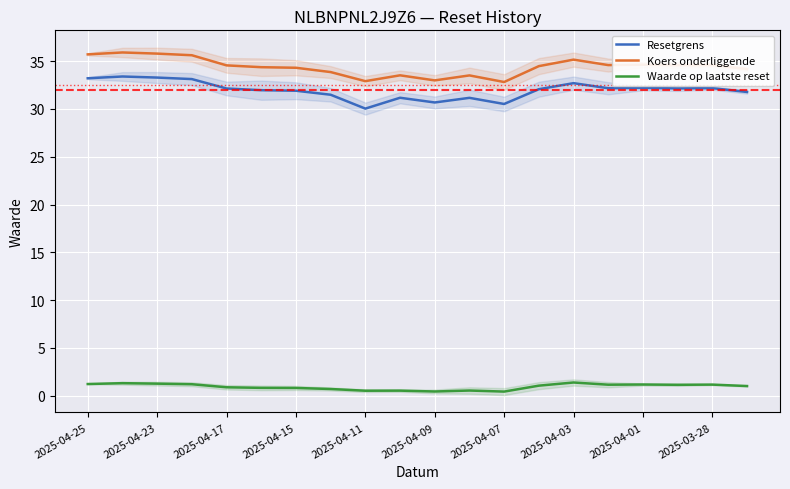

What is the label of the 20th point from the right?

2025-04-25